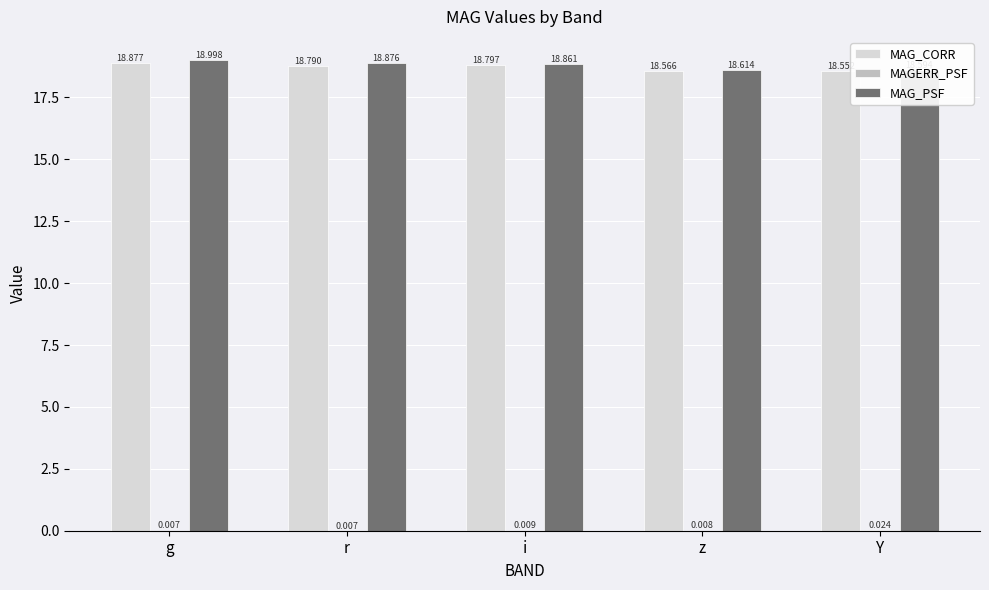

The MAG_CORR series shows 28.8 at r. True or false?

False